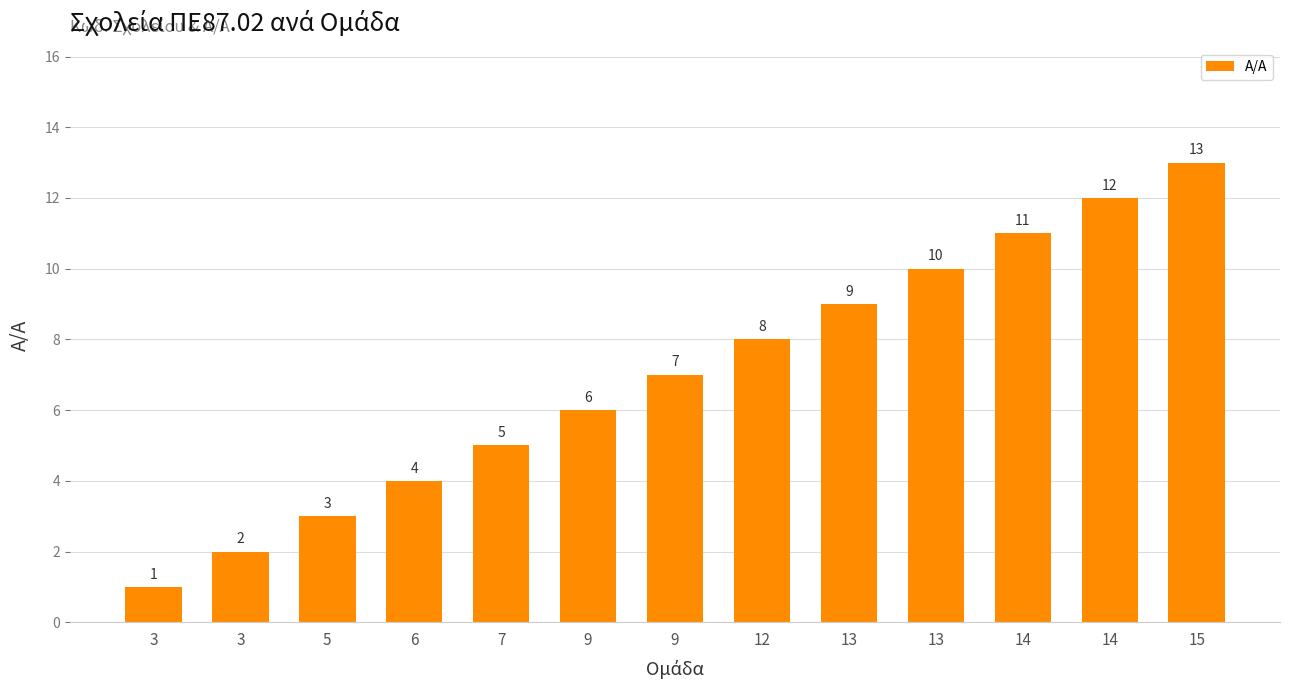

What is the value of the 7th bar from the left?

6